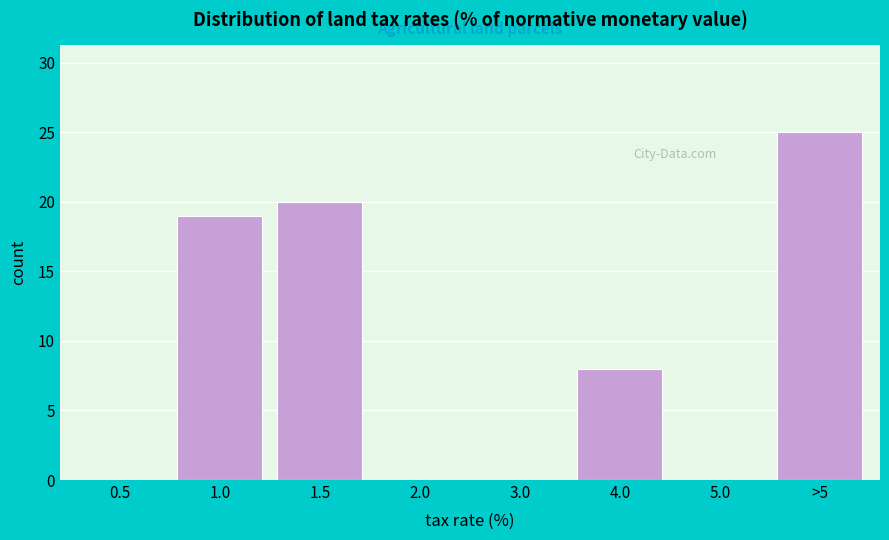

Reading left to right, transcribe all the data shown in this chart.

0.5=0	1.0=19	1.5=20	2.0=0	3.0=0	4.0=8	5.0=0	>5=25